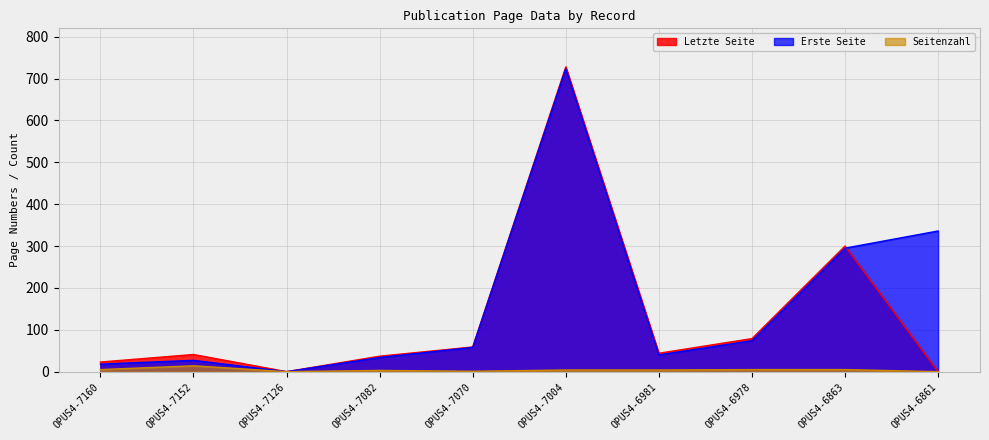

How many positive values does the Erste Seite series have?

9